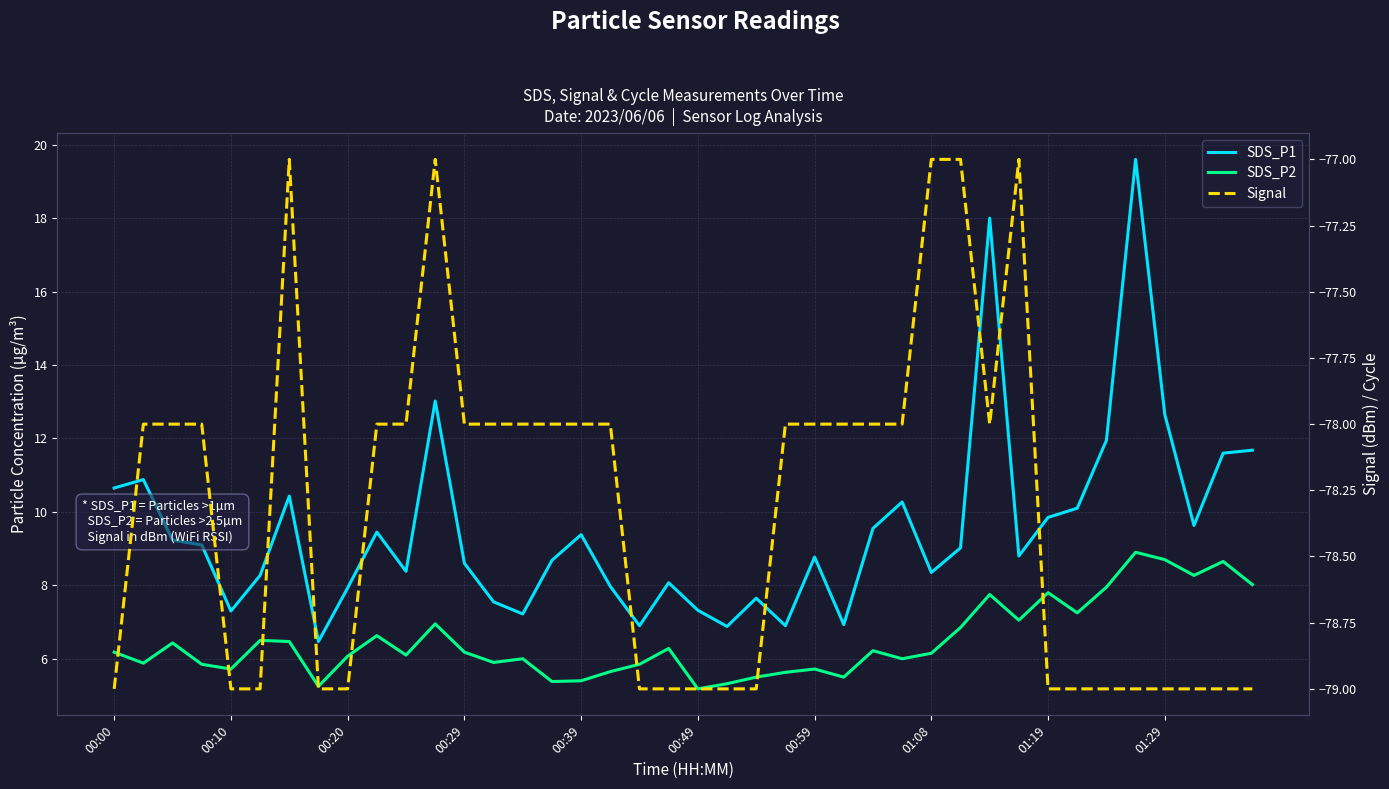

How many distinct data groups are displayed?

3